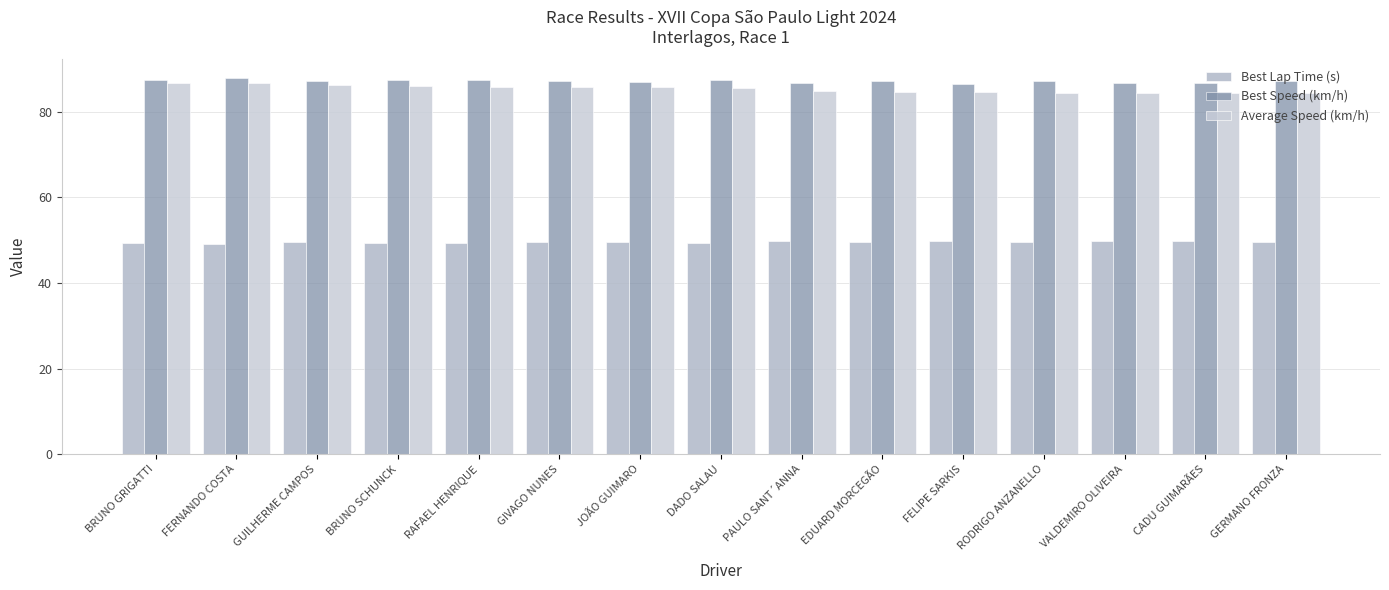

How many series are shown in this chart?

3